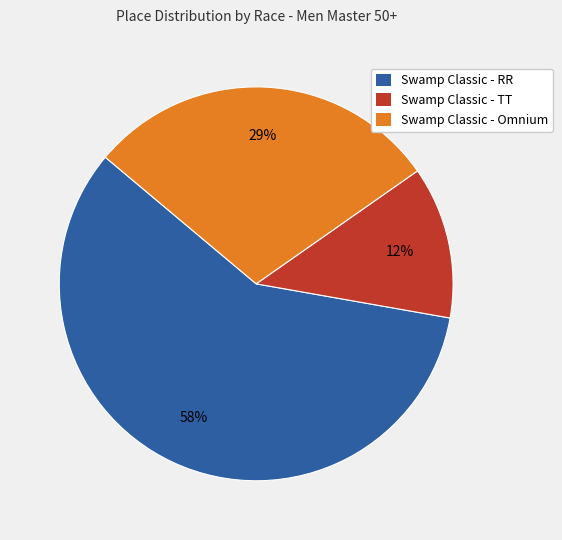

Do Swamp Classic - TT and Swamp Classic - RR together represent more than half of the pie?

Yes